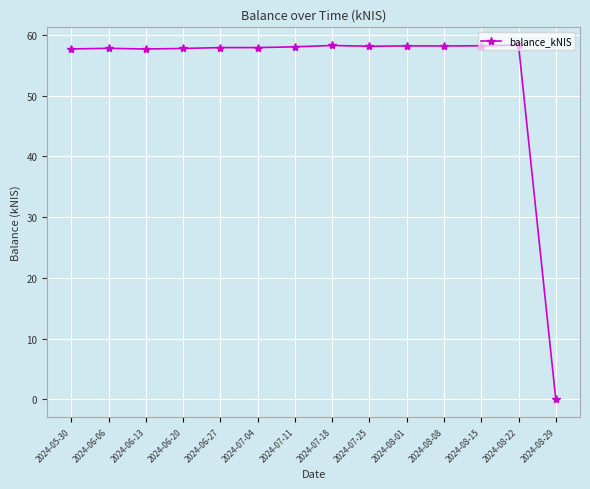

What is the label of the 2nd point from the left?

2024-06-06